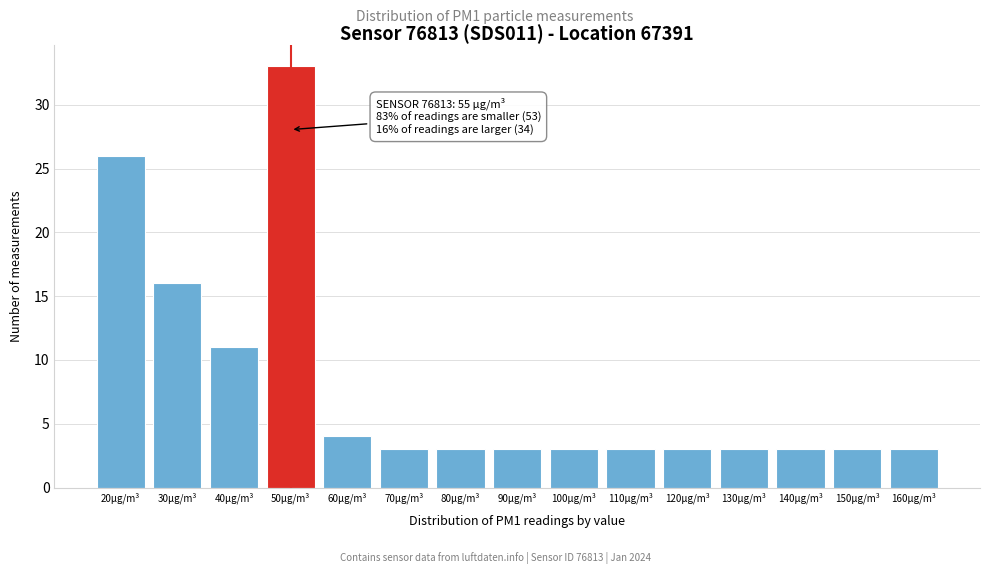

Reading left to right, transcribe all the data shown in this chart.

26	16	11	33	4	3	3	3	3	3	3	3	3	3	3